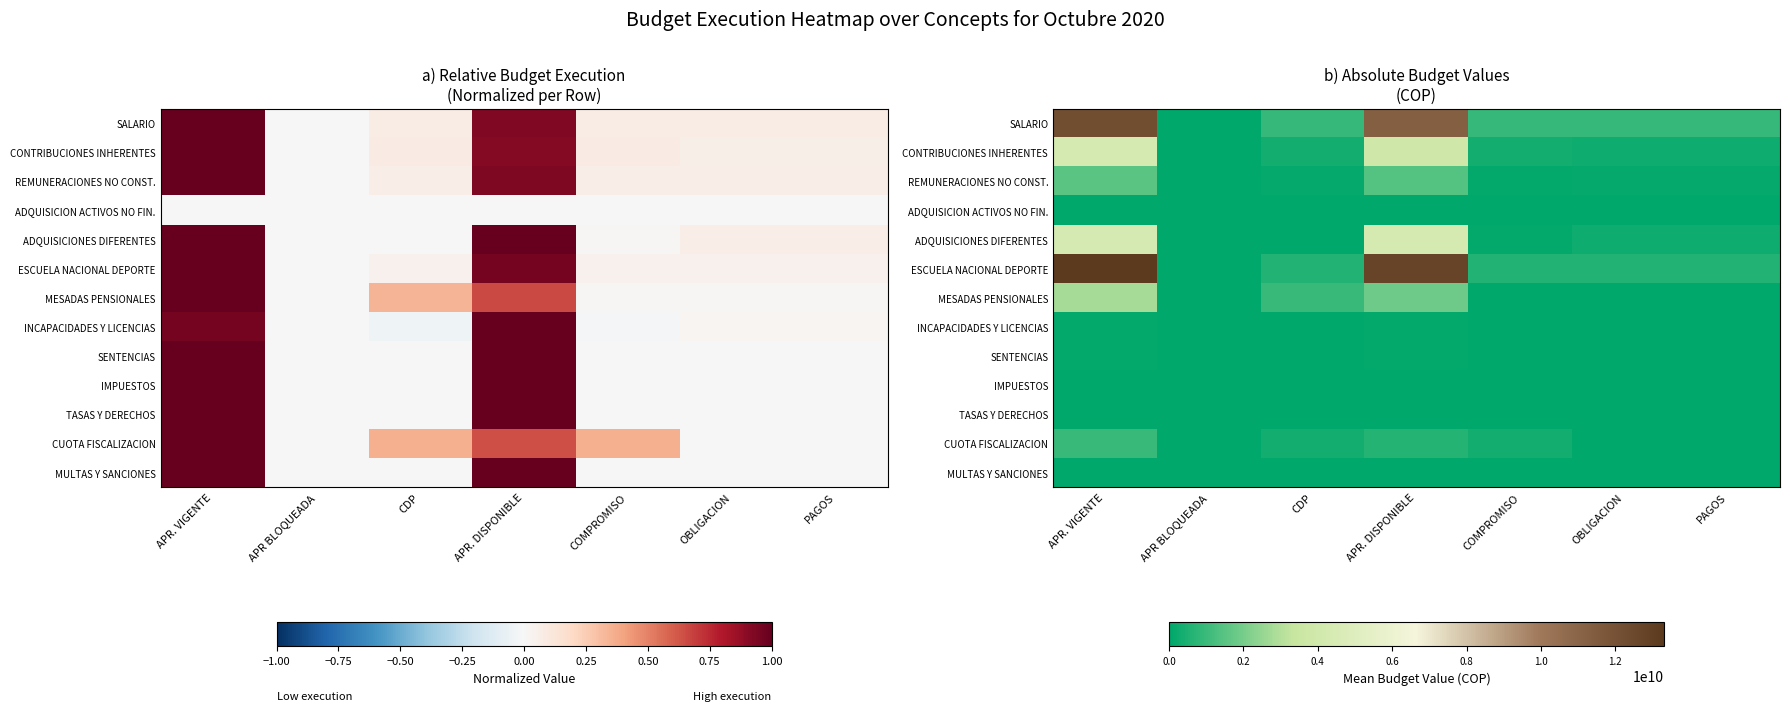

What is the highest value of the ADQUISICIONES DIFERENTES series?

4340000000